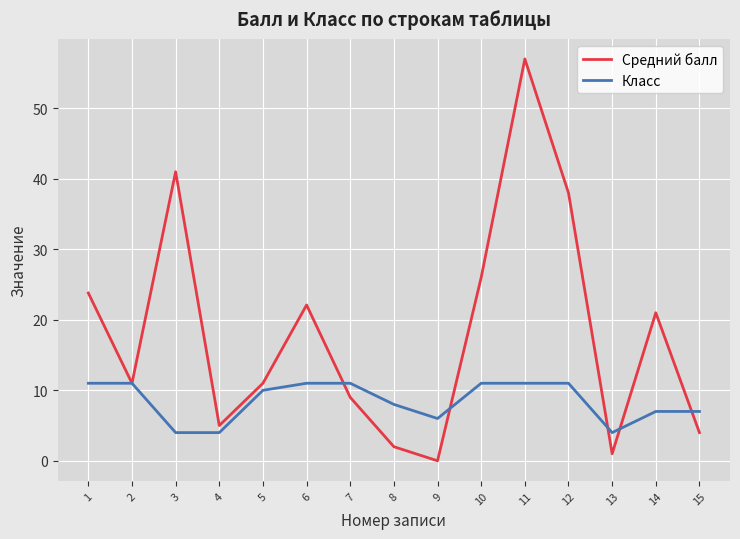

What is the difference between the maximum and second lowest values in the Класс series?

7.0